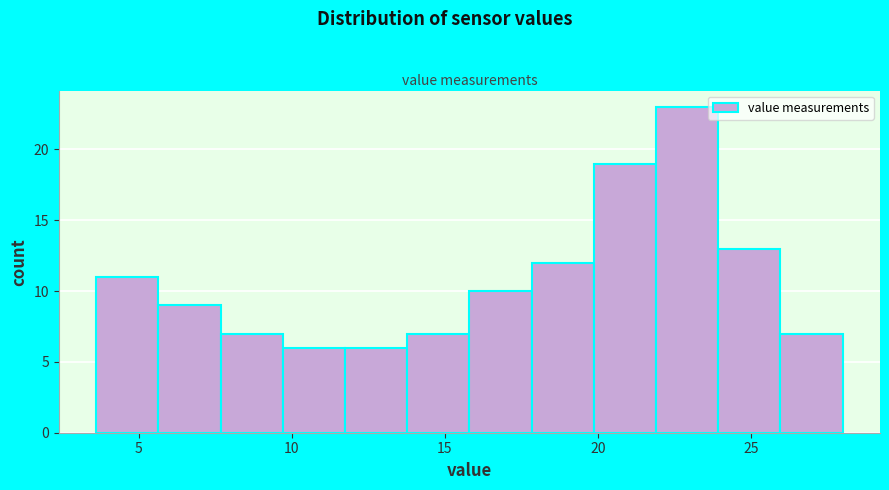

Over which range of the x-axis is the bar tallest?

22.0 to 24.0